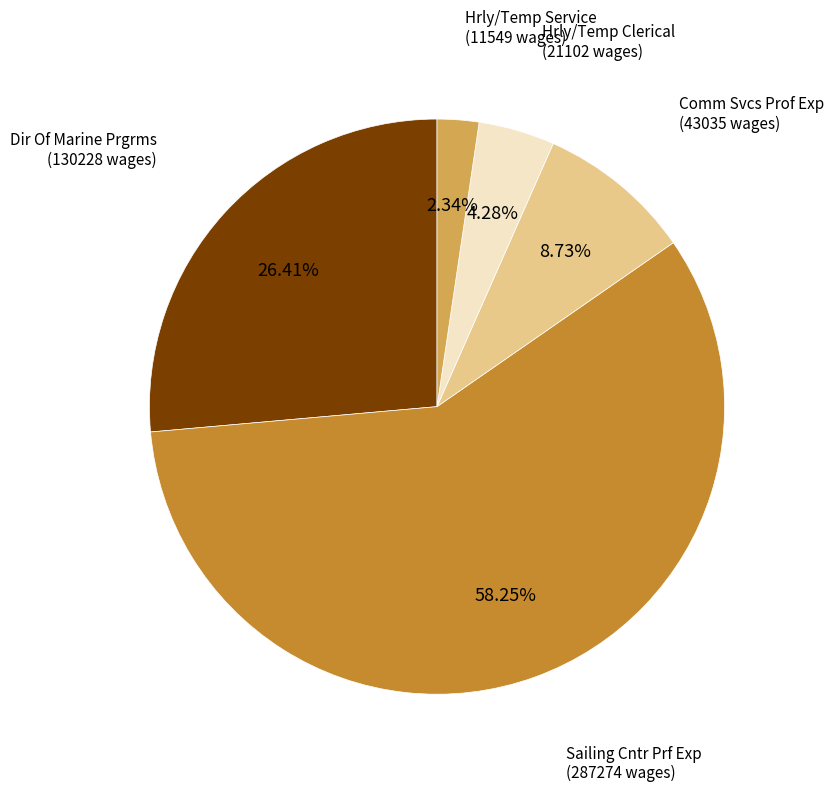

Is there any slice that represents more than half of the pie?

Yes